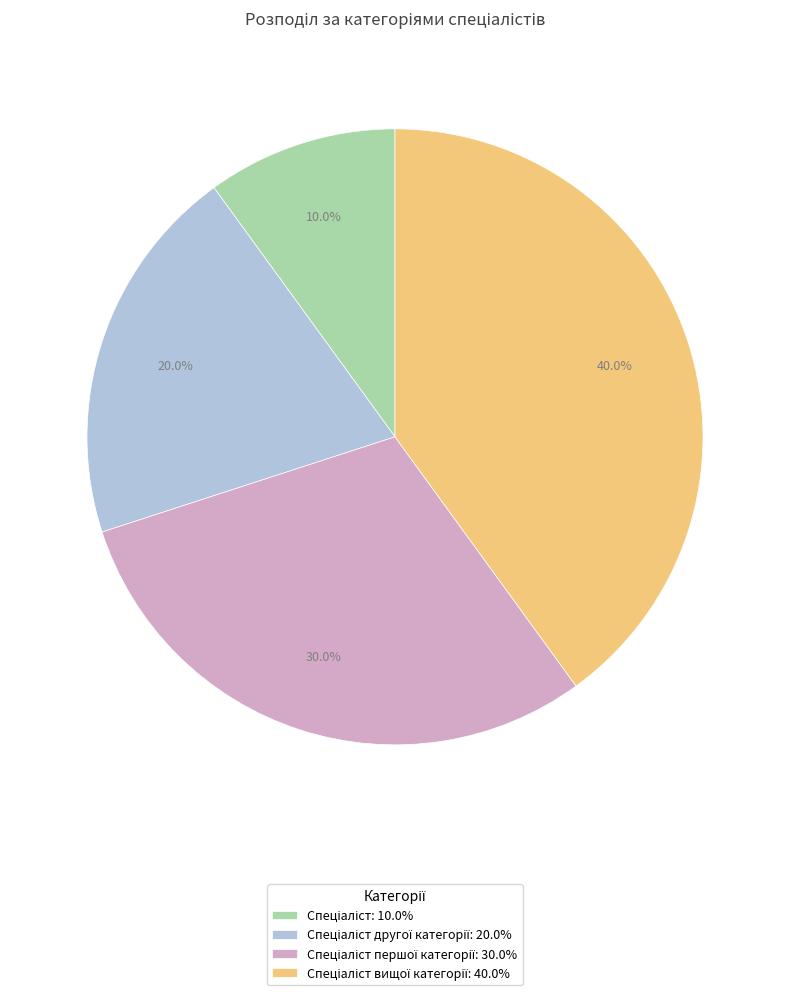

Does any single category account for the majority?

No